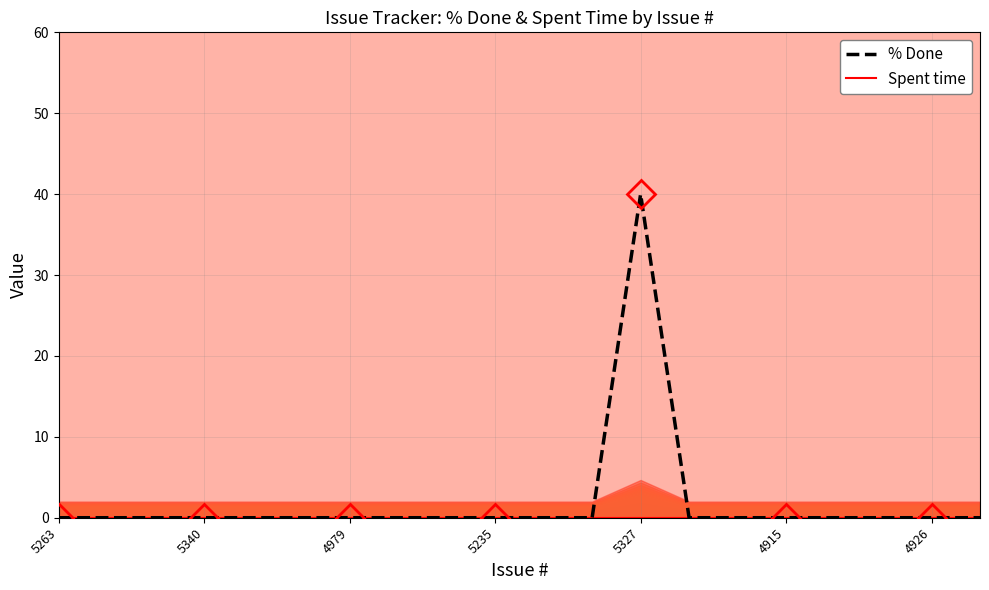

The value of % Done at 5235 is 0. True or false?

True